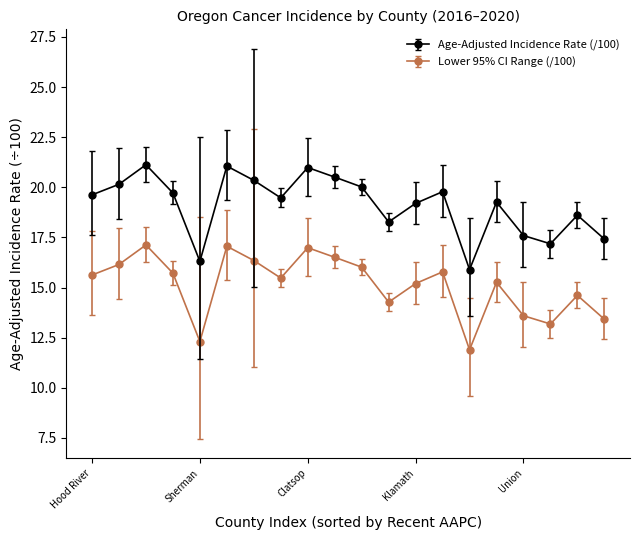

True or false: Lower 95% CI Range (/100) has more than 2 interior local peaks.

True